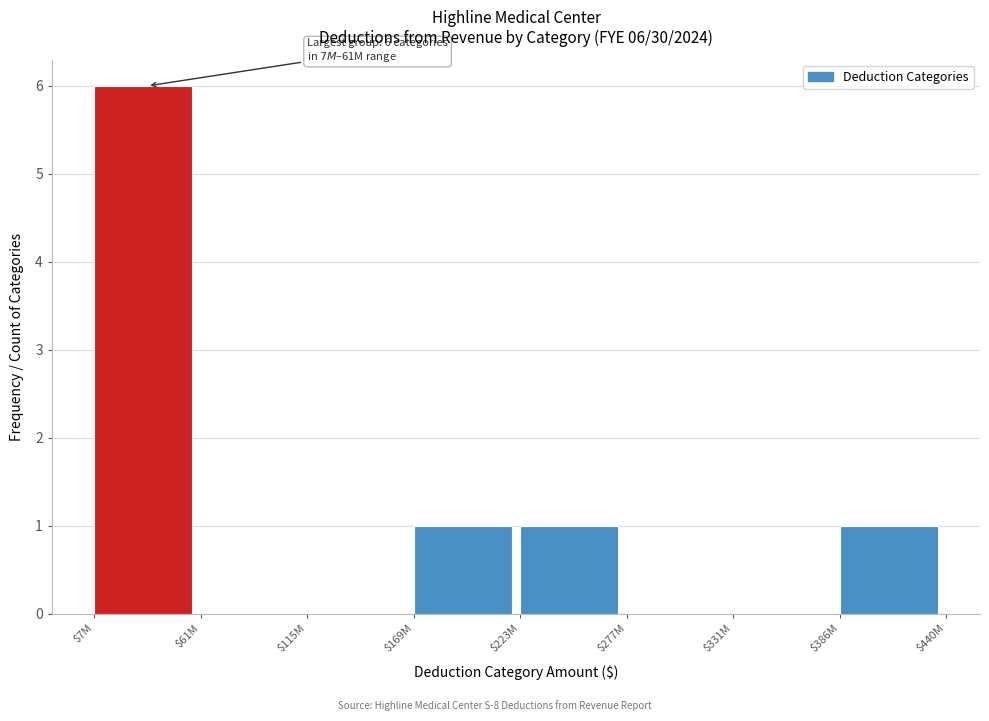

True or false: the data shows 0 at $223M.

False